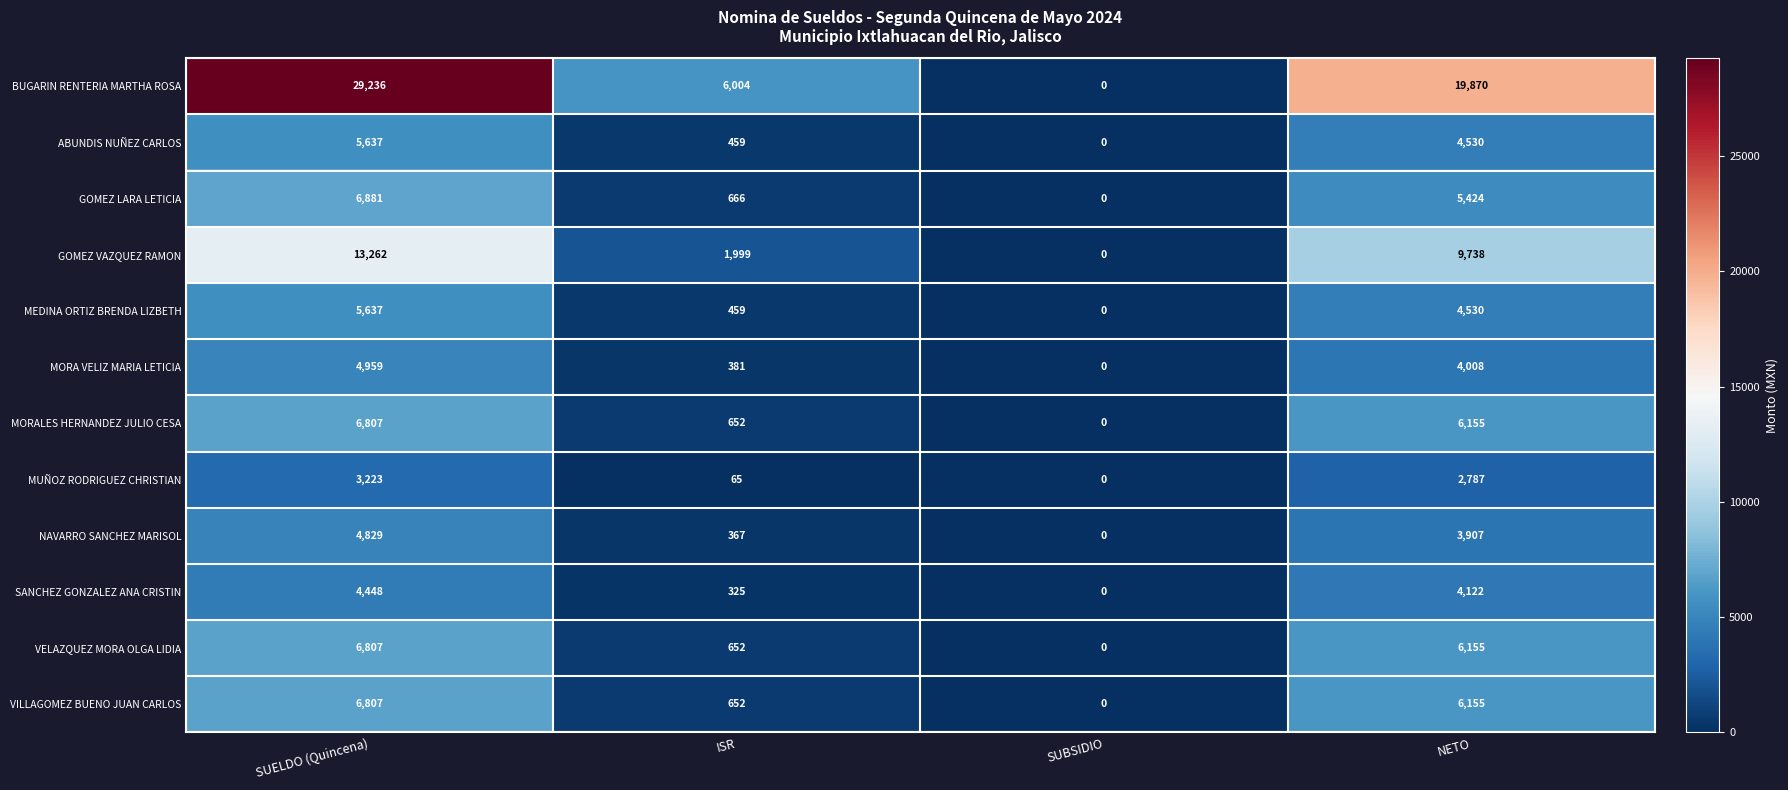

What is the difference between the highest and lowest values at SUELDO (Quincena)?

26013